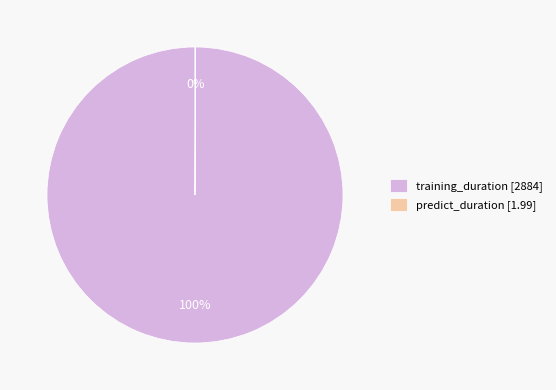

Is there any slice that represents more than half of the pie?

Yes